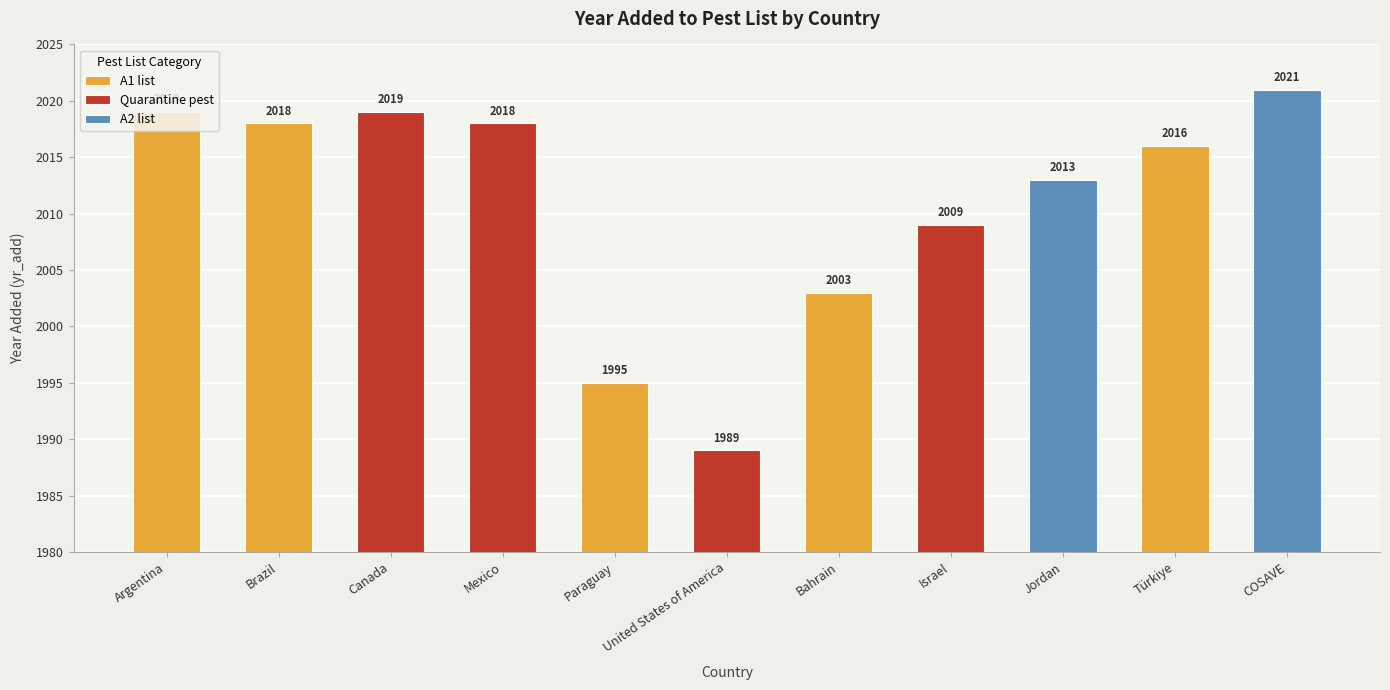

What is the label of the 4th bar from the right?

Israel